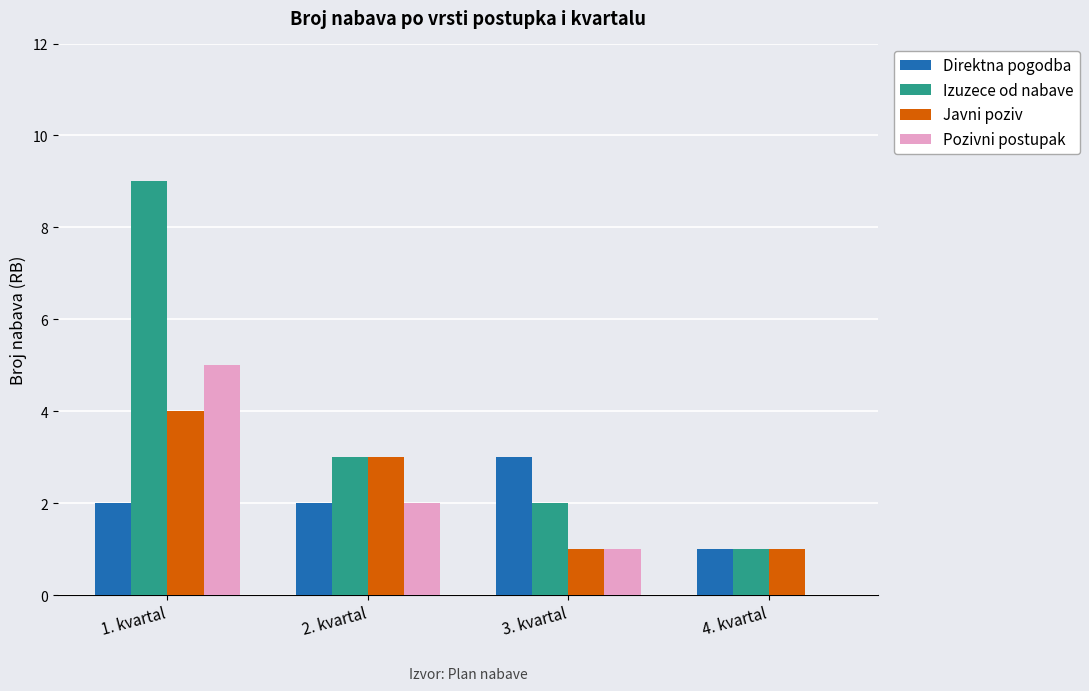

Are the bars horizontal?

No